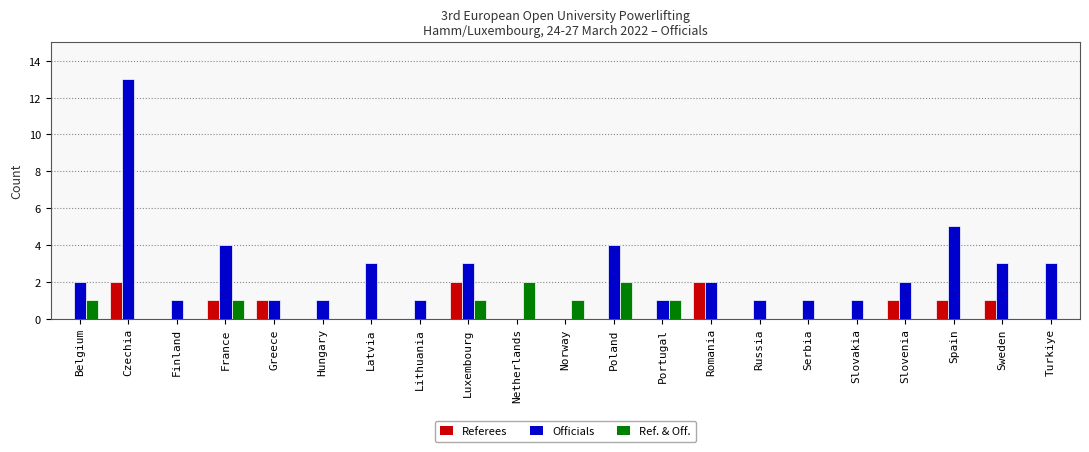

Is it true that Officials equals 3 at Turkiye?

True